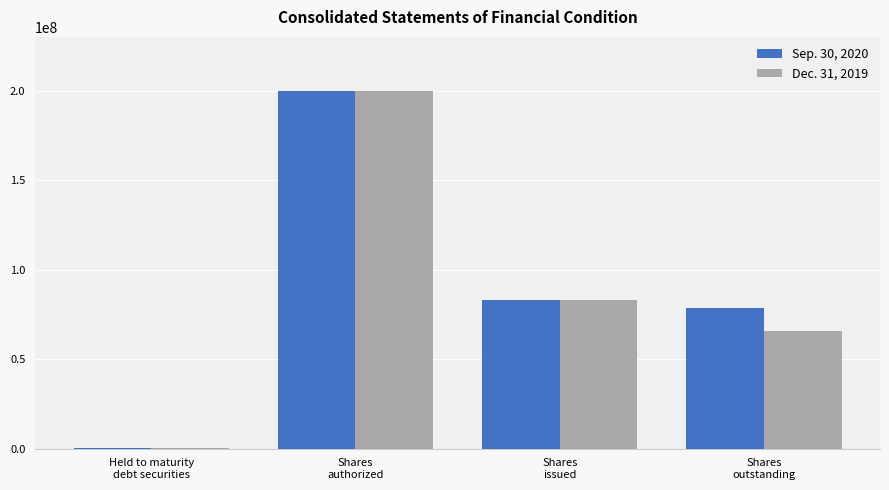

Reading left to right, transcribe all the data shown in this chart.

Sep. 30, 2020: 467693	200000000	83209293	78481159
Dec. 31, 2019: 467966	200000000	83209293	65787900